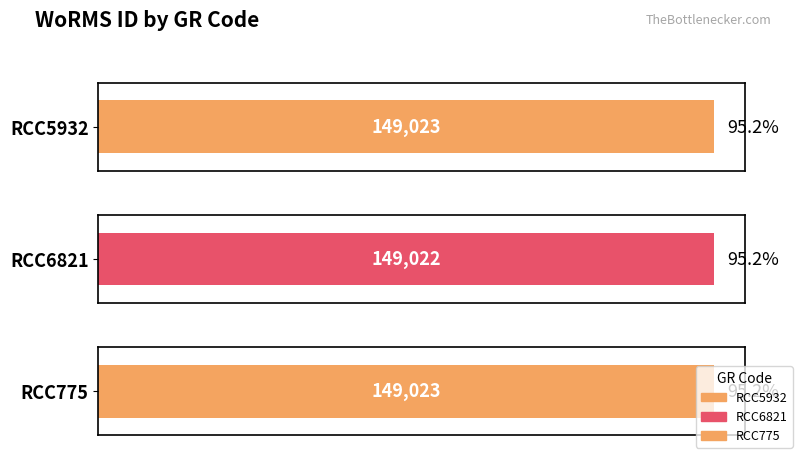

What is the minimum value shown in the chart?

149022